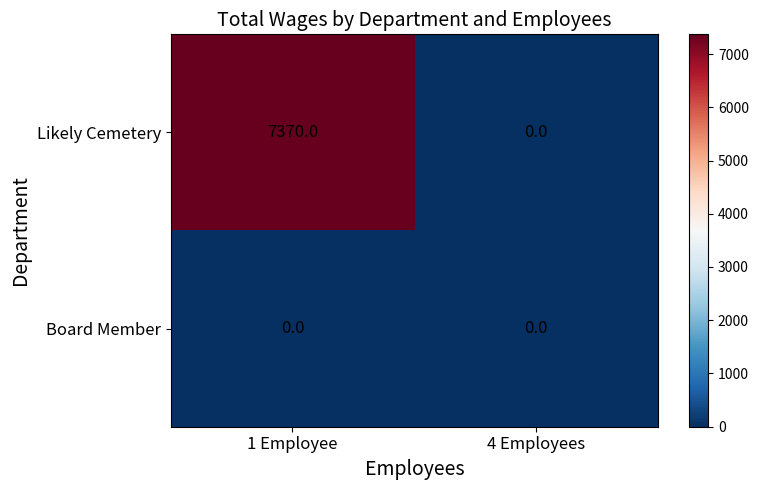

What is the greatest value displayed?

7370